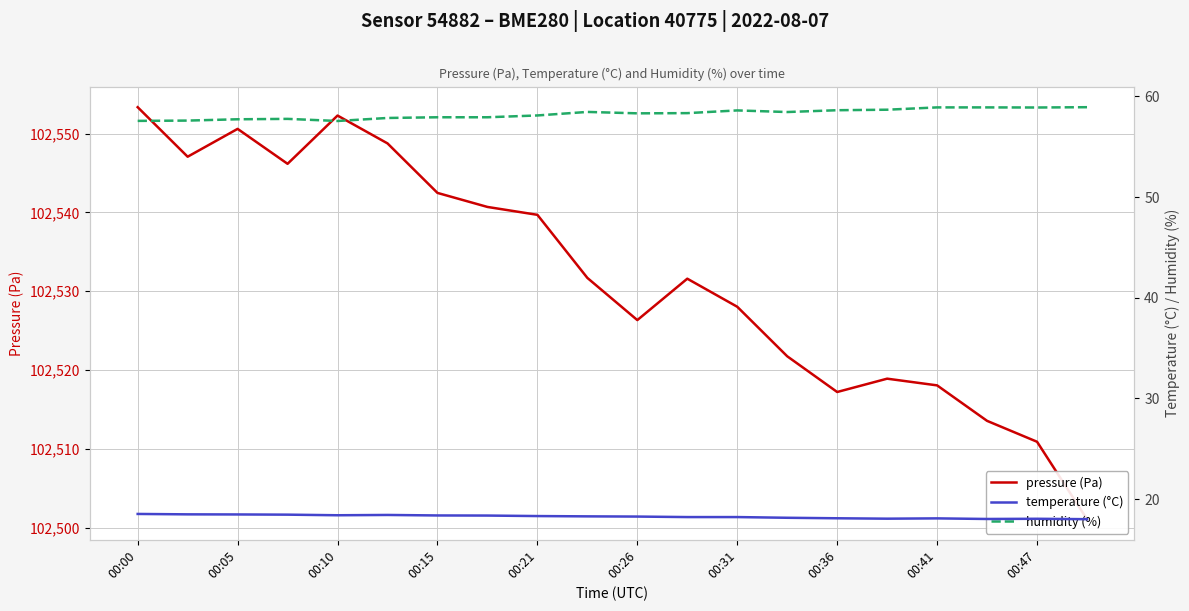

What is the difference between the humidity (%) values at 00:36 and 16?

1.0